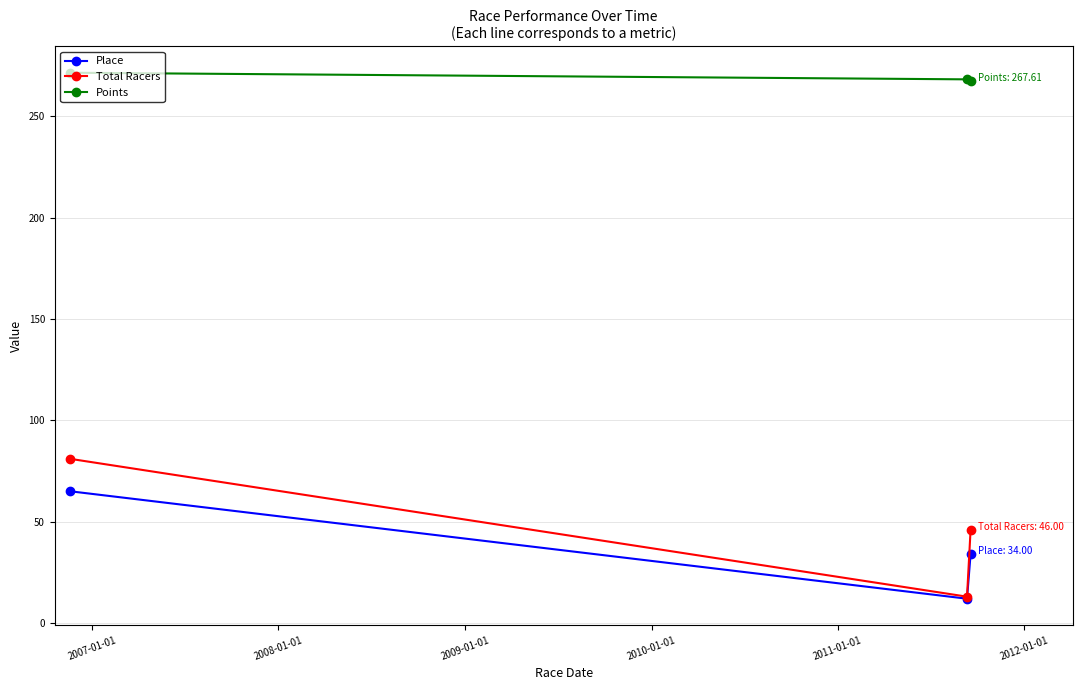

Which series has the widest spread of values?

Total Racers